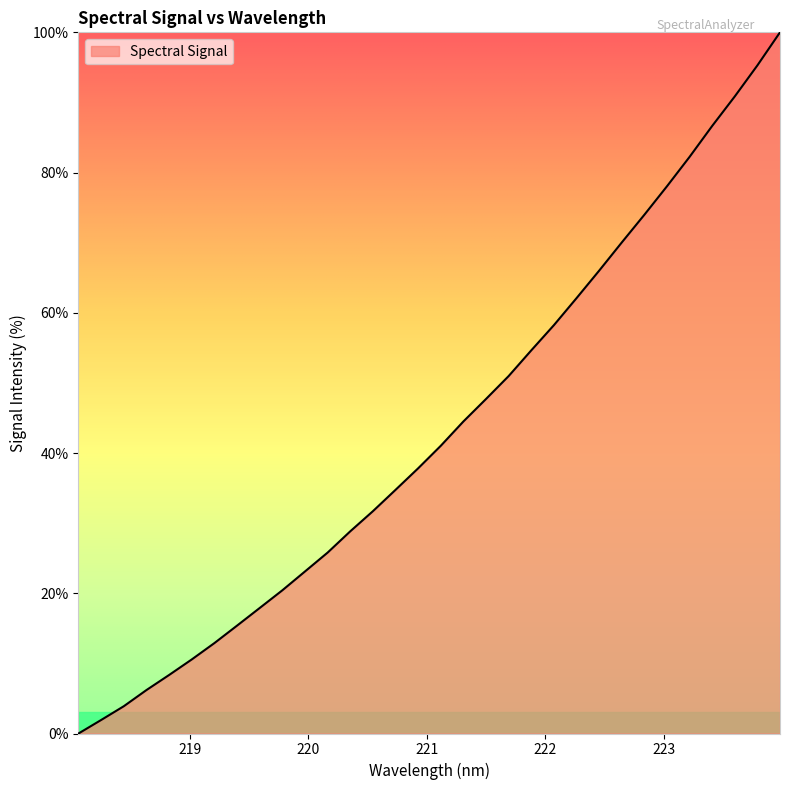

What is the maximum value shown in the chart?

100.0